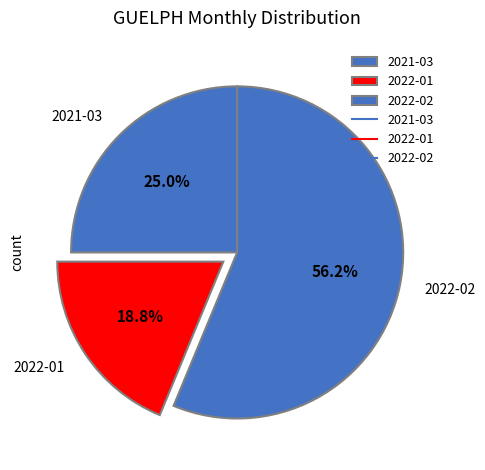

Which category has the biggest portion of the pie?

2022-02